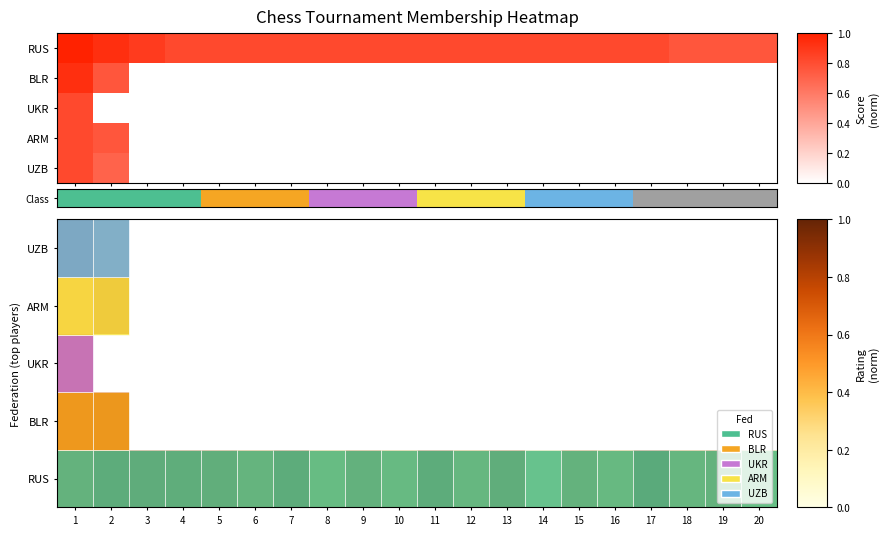

What is the minimum value shown in the chart?

0.3